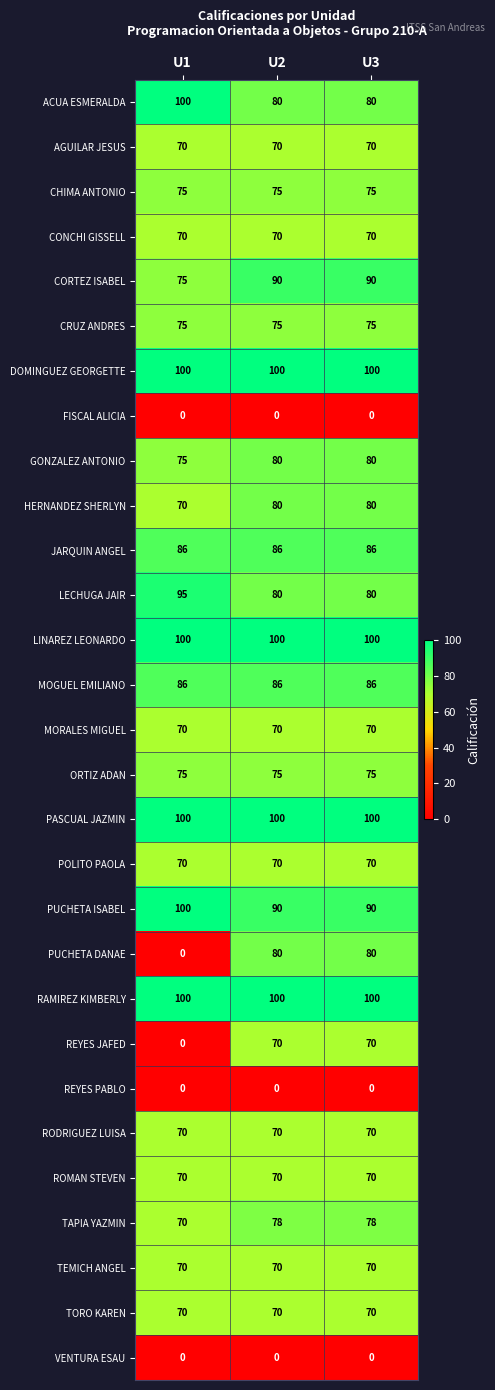

What is the difference between the highest and lowest values at U3?

100